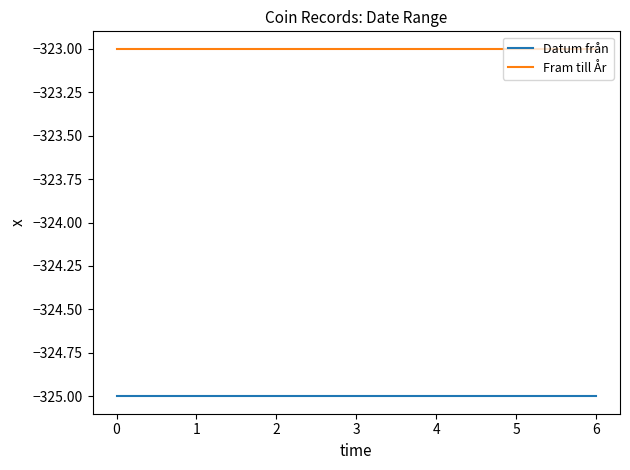

The Fram till År series shows -323 at 1. True or false?

True